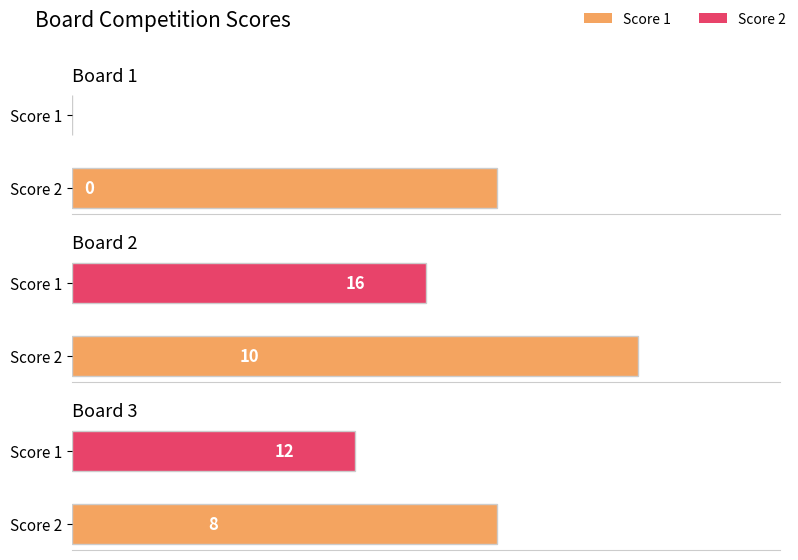

Where does the Score 2 series first go above 8?

2